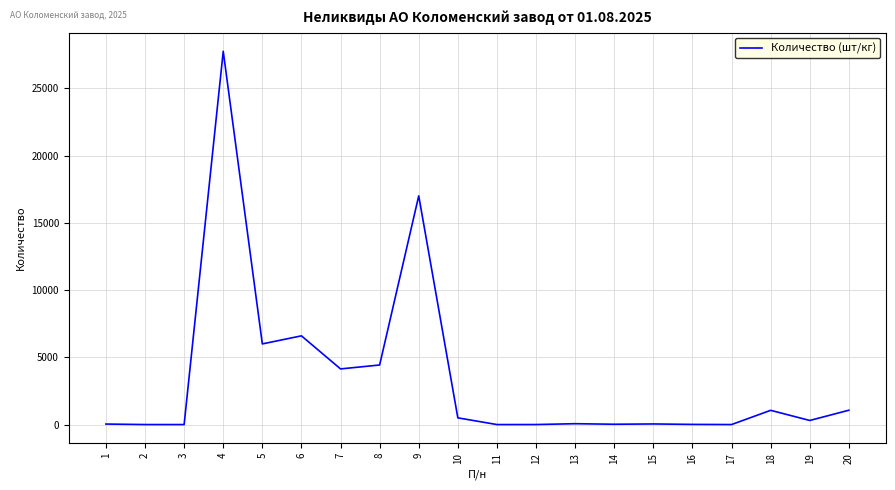

At which label does the data first exceed 305?

4